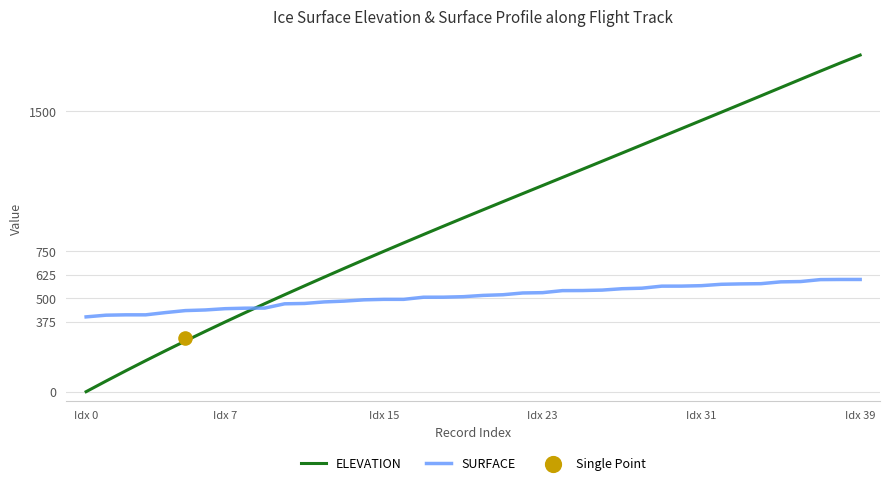

Which series reaches the minimum Y coordinate?

ELEVATION